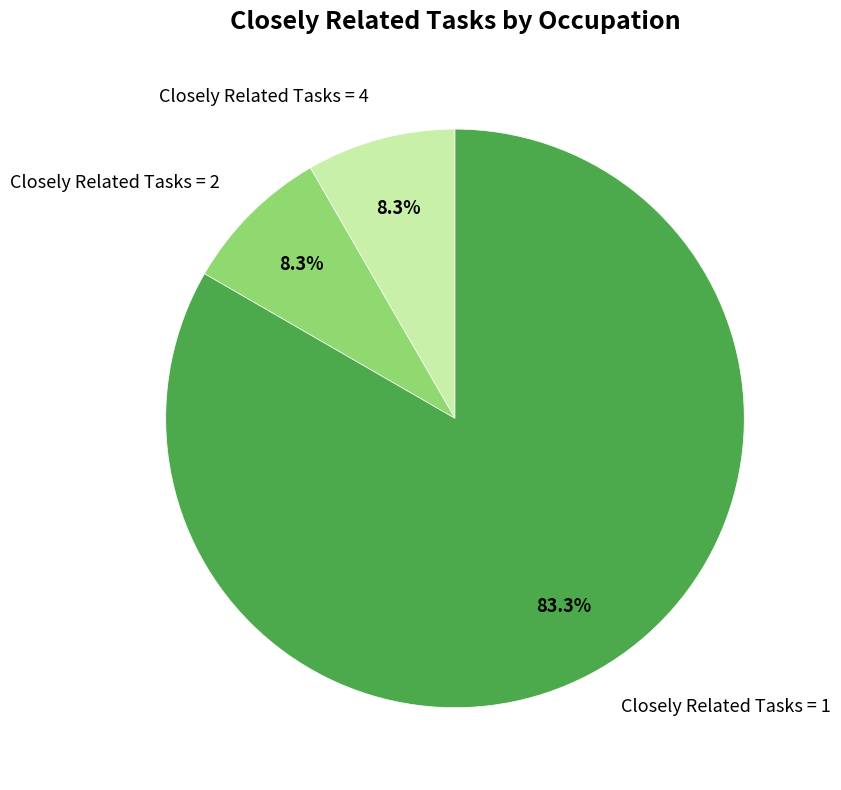

Which has a higher value, Closely Related Tasks = 4 or Closely Related Tasks = 1?

Closely Related Tasks = 1